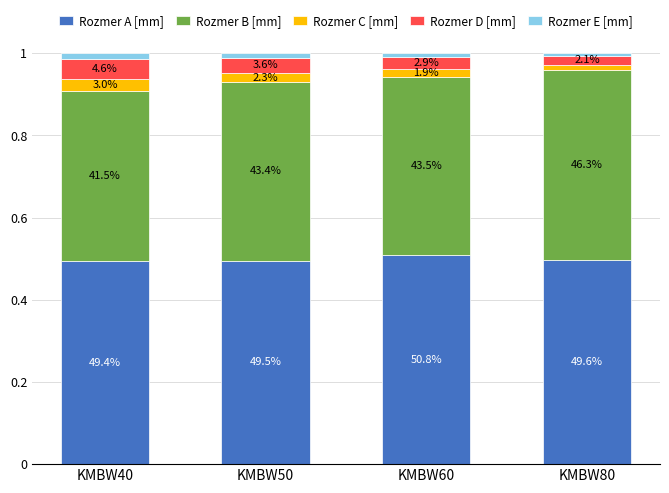

How many bars are there in total?

4